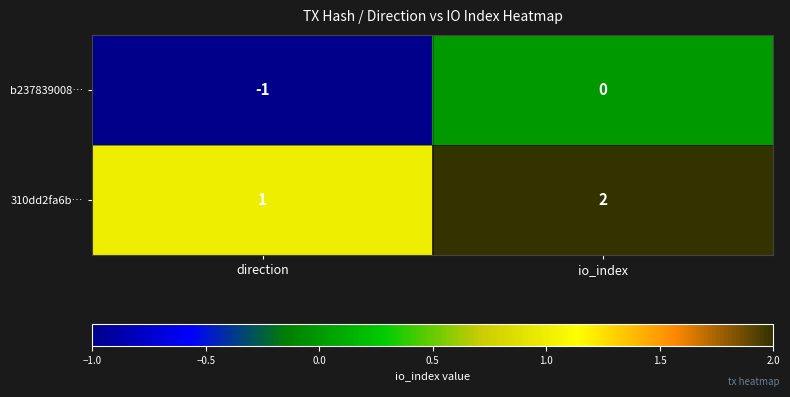

At which label does b237839008… reach its peak?

io_index